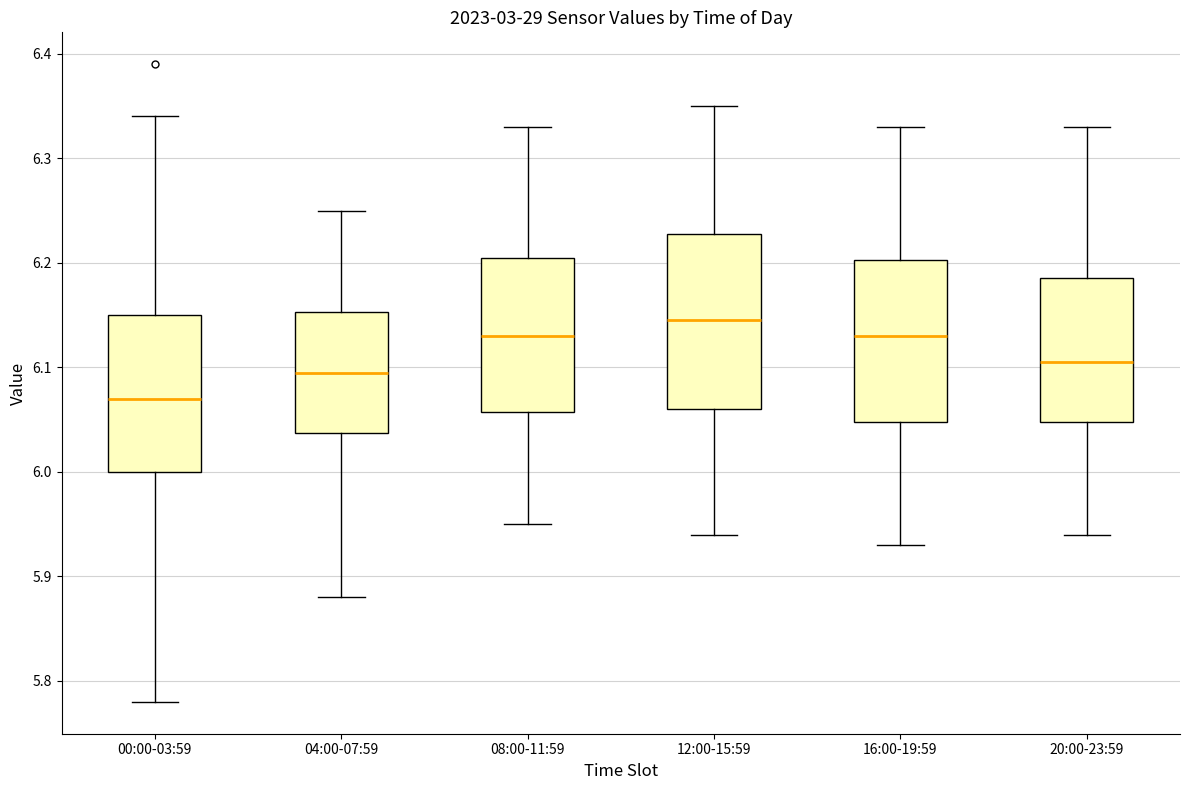

Which box is the tallest, from its lower edge to its upper edge?

12:00-15:59